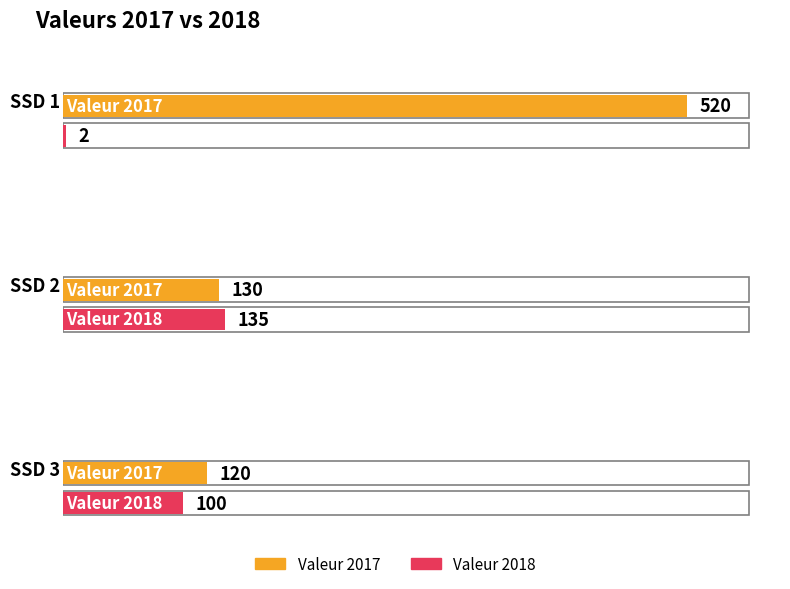

What is the spread (max minus min) of values at SSD 2?

5